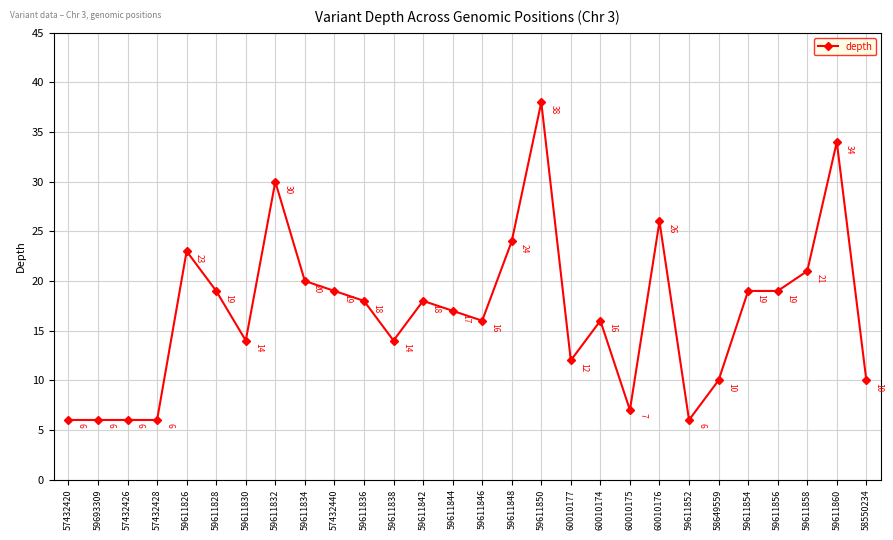

How many series are shown in this chart?

1